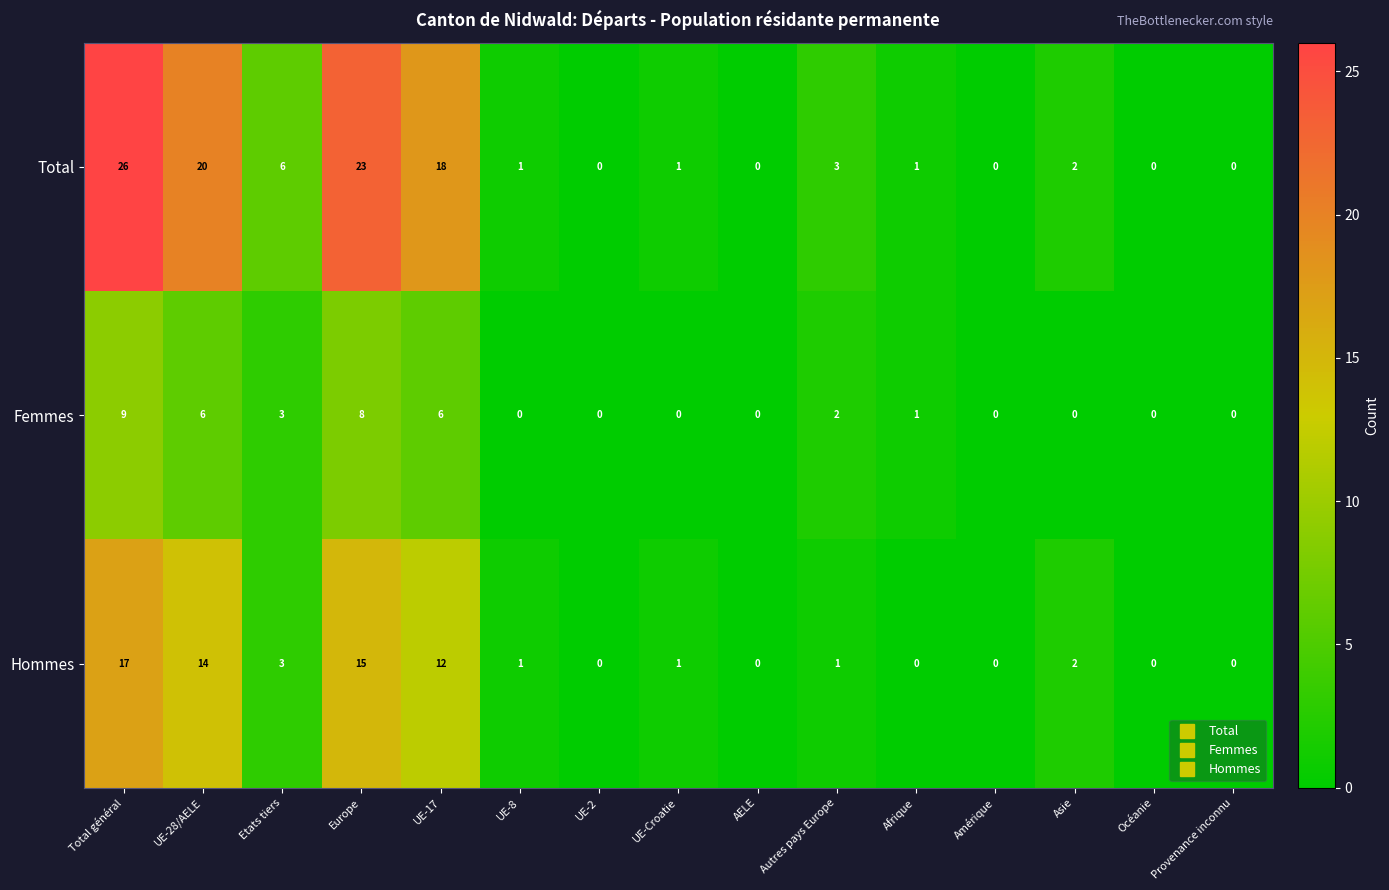

The Total series shows 1 at Asie. True or false?

False